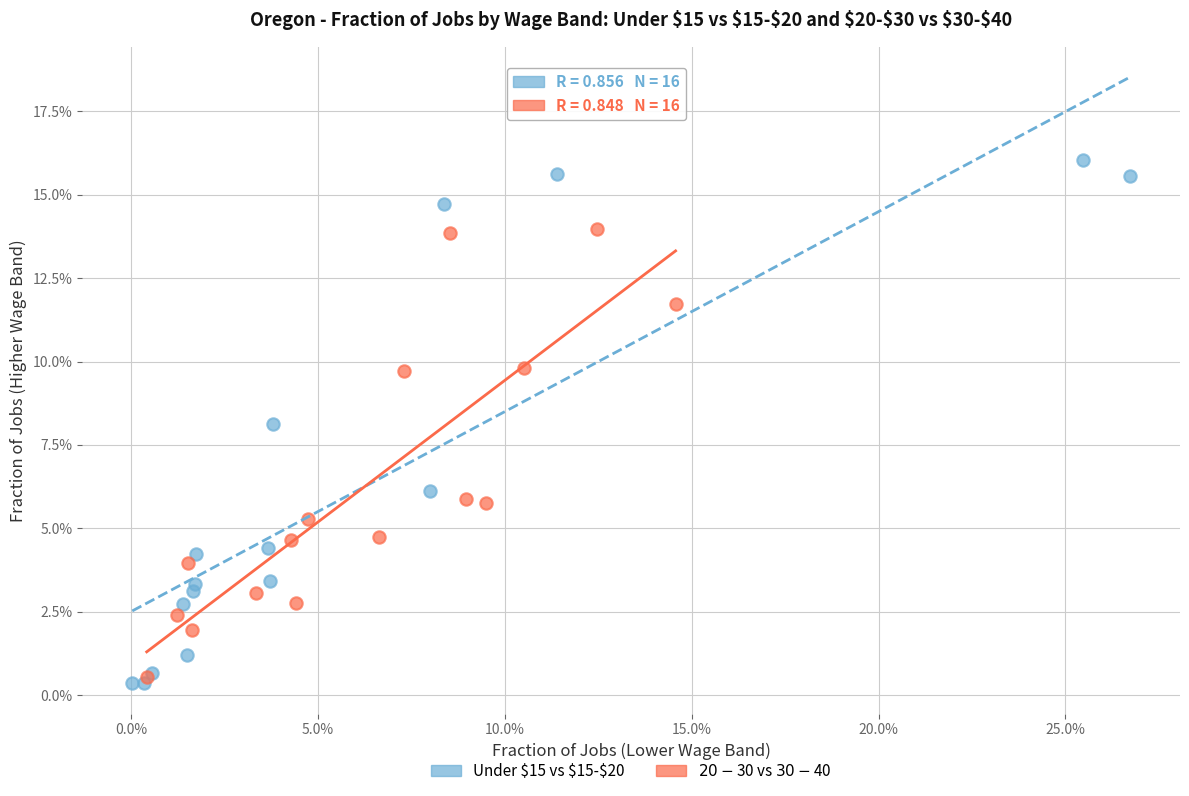

Which series has the widest spread of Y values?

Under $15 vs $15-$20